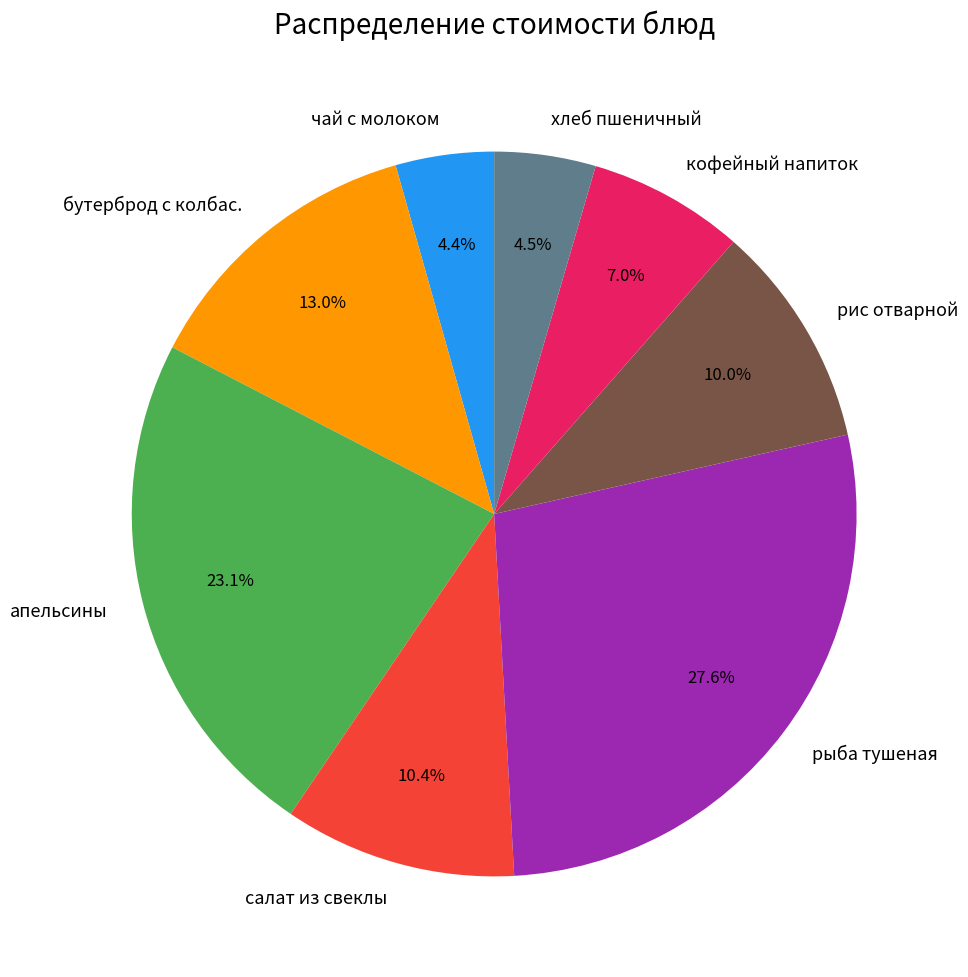

Approximately how many times larger is the value at салат из свеклы compared to рис отварной?

1.0